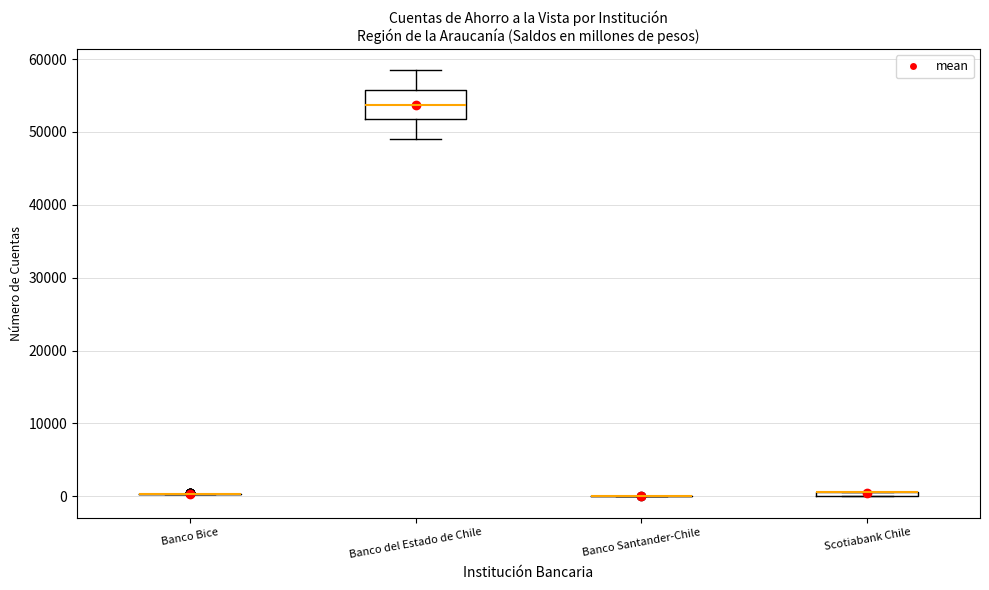

Comparing the boxes themselves (not the whiskers), which one is the tallest?

Banco del Estado de Chile